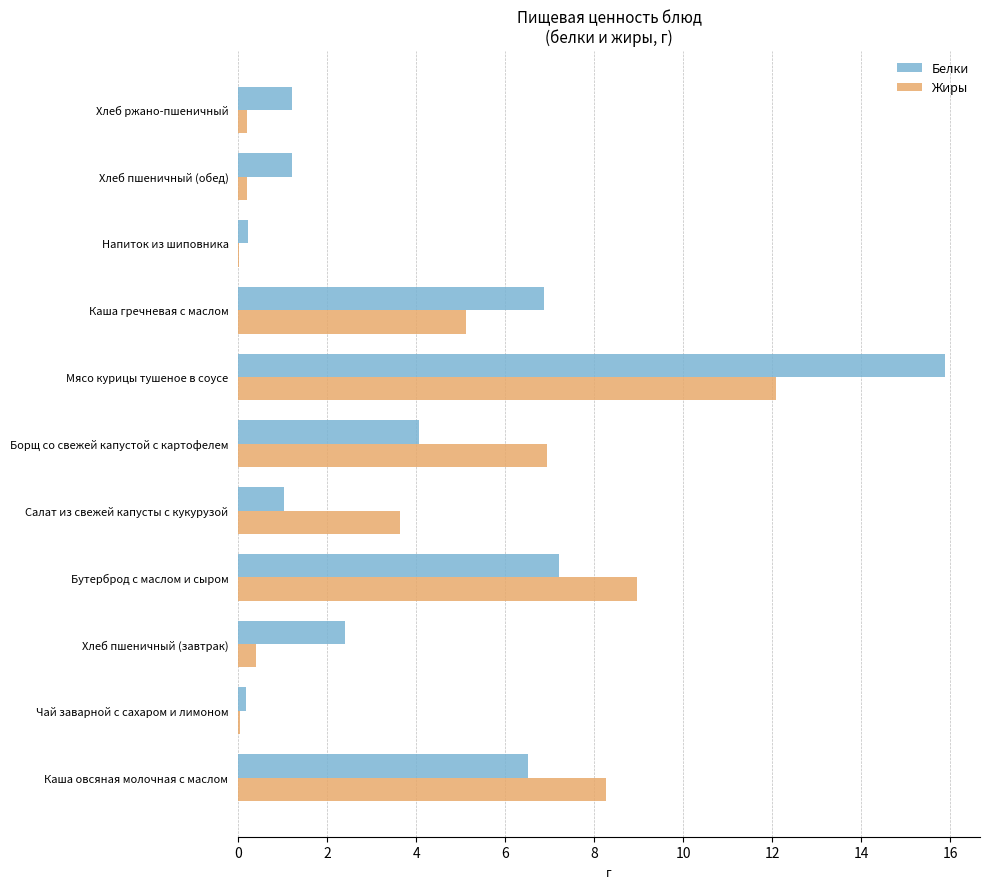

Is the value of Жиры at Чай заварной с сахаром и лимоном greater than the value of Белки at Мясо курицы тушеное в соусе?

No